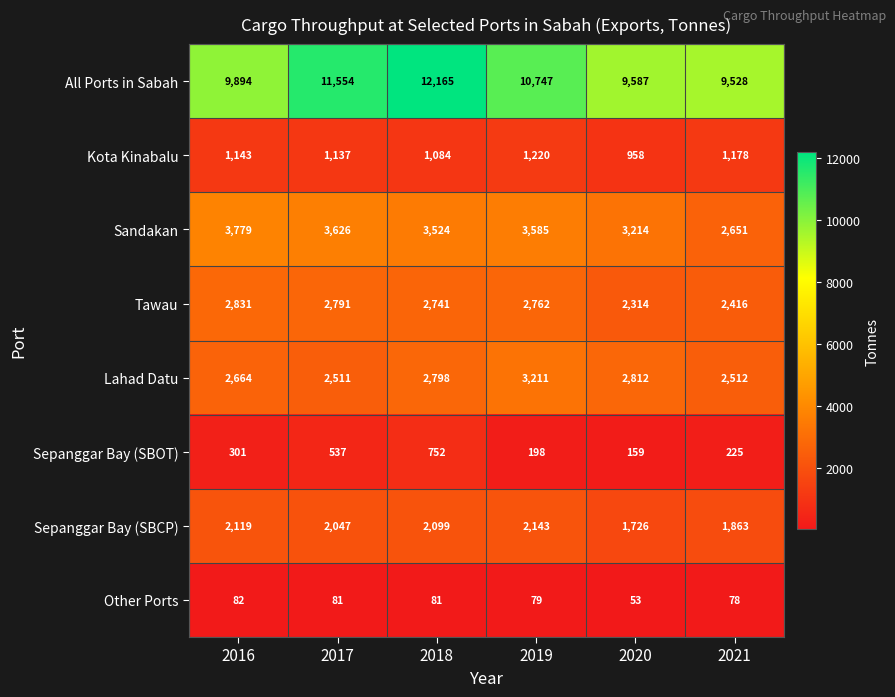

What is the difference between the Kota Kinabalu values at 2020 and 2019?

262